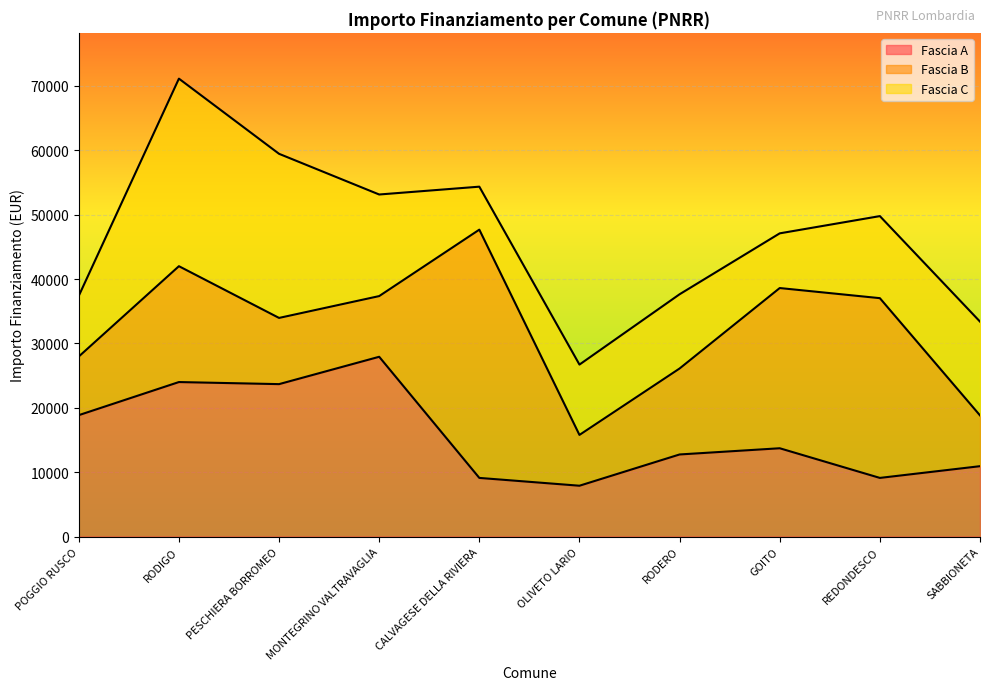

Reading left to right, what are all the values shown in this chart?

Fascia A: POGGIO RUSCO=18854	RODIGO=23996	PESCHIERA BORROMEO=23673	MONTEGRINO VALTRAVAGLIA=27922	CALVAGESE DELLA RIVIERA=9105	OLIVETO LARIO=7891	RODERO=12747	GOITO=13712	REDONDESCO=9105	SABBIONETA=10926
Fascia B: POGGIO RUSCO=9105	RODIGO=17997	PESCHIERA BORROMEO=10284	MONTEGRINO VALTRAVAGLIA=9427	CALVAGESE DELLA RIVIERA=38565	OLIVETO LARIO=7891	RODERO=13354	GOITO=24887	REDONDESCO=27922	SABBIONETA=7891
Fascia C: POGGIO RUSCO=9427	RODIGO=29136	PESCHIERA BORROMEO=25494	MONTEGRINO VALTRAVAGLIA=15782	CALVAGESE DELLA RIVIERA=6677	OLIVETO LARIO=10926	RODERO=11533	GOITO=8498	REDONDESCO=12747	SABBIONETA=14568